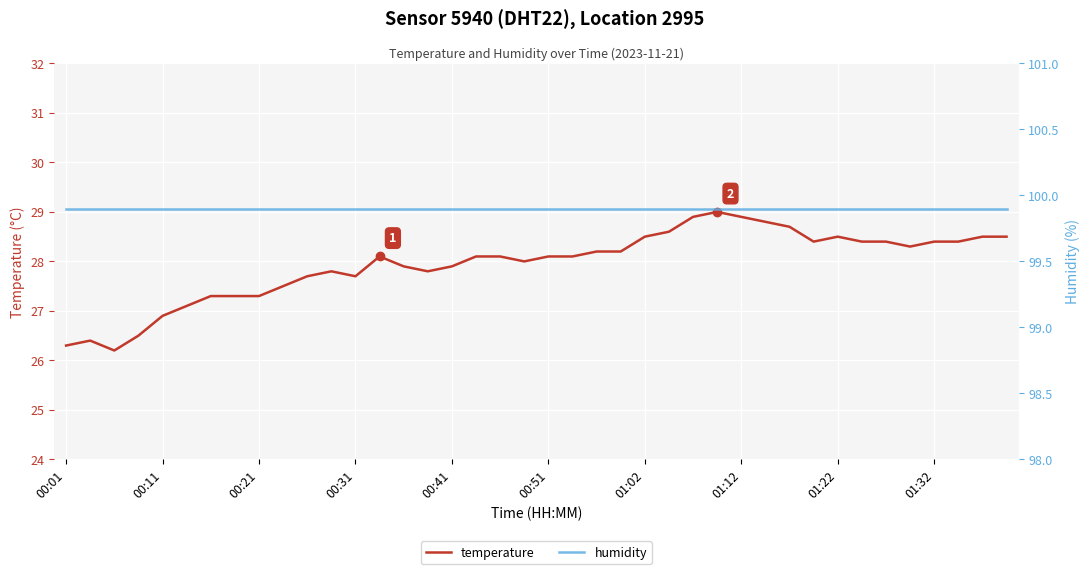

How many lines are shown in the chart?

2